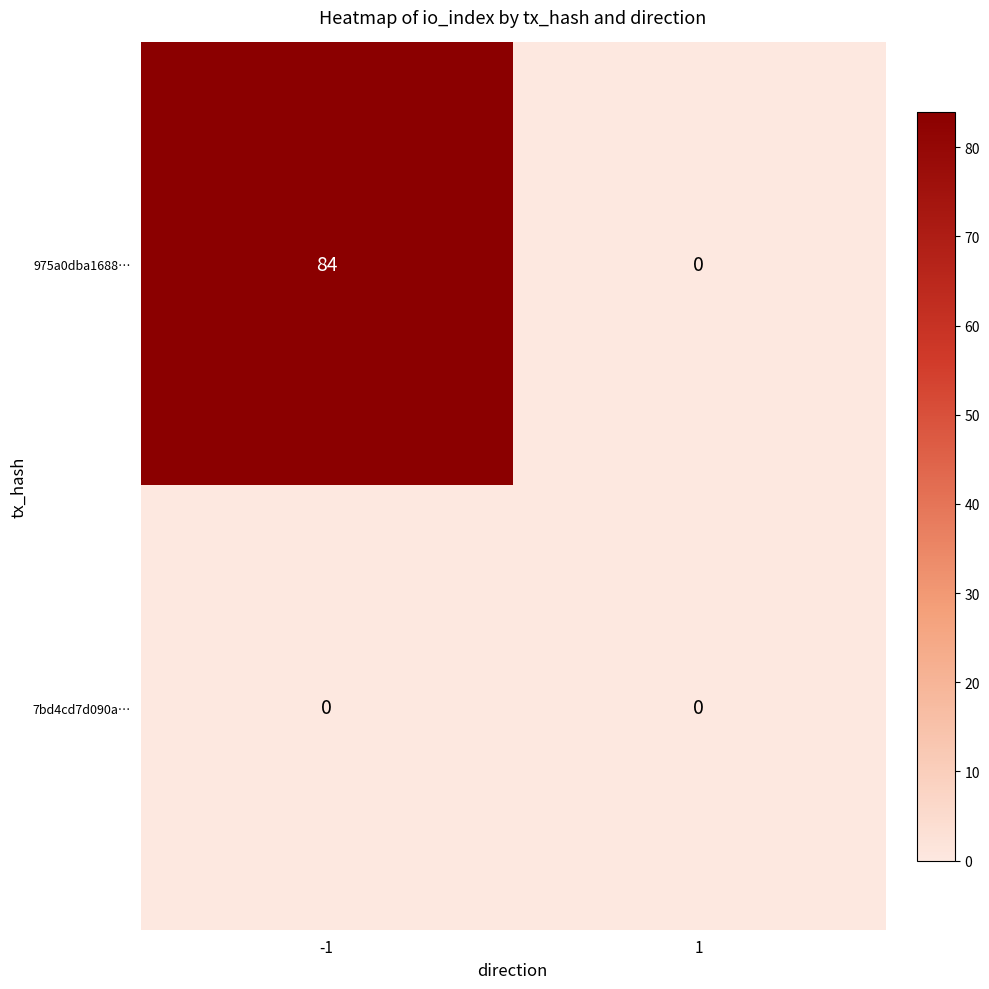

How many distinct data groups are displayed?

2